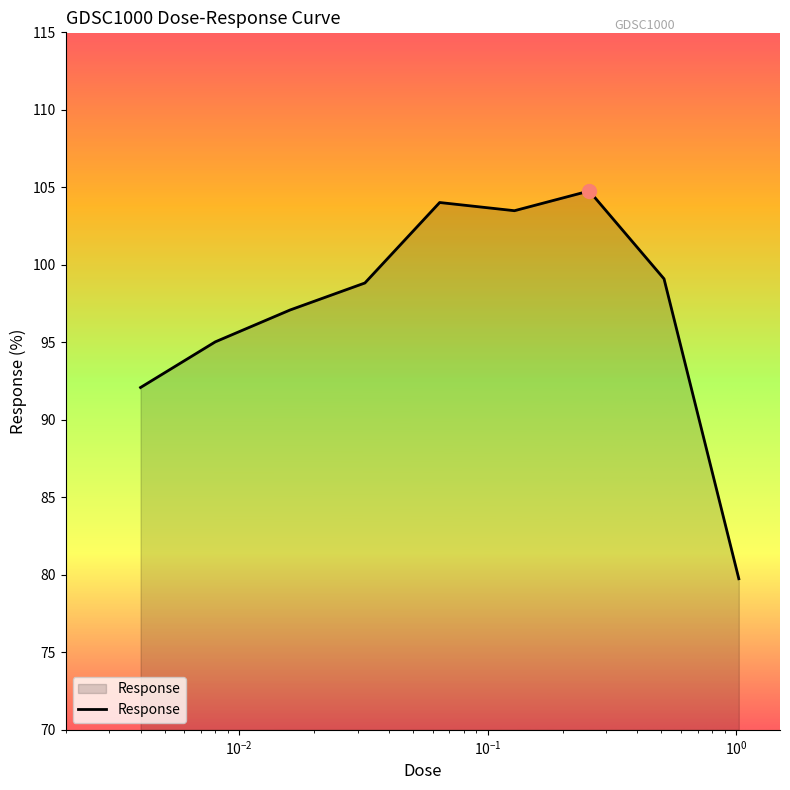

What is the minimum value shown in the chart?

79.7